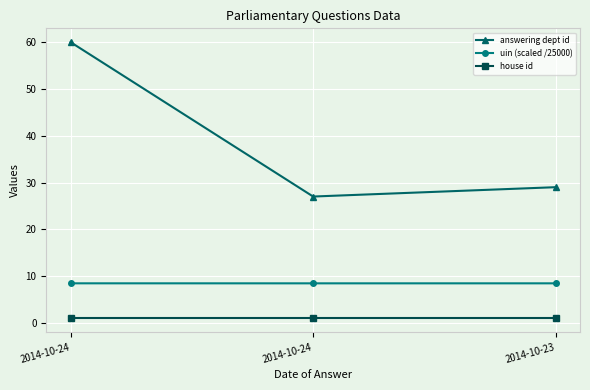

What is the total value across all series at 2014-10-24?

69.5